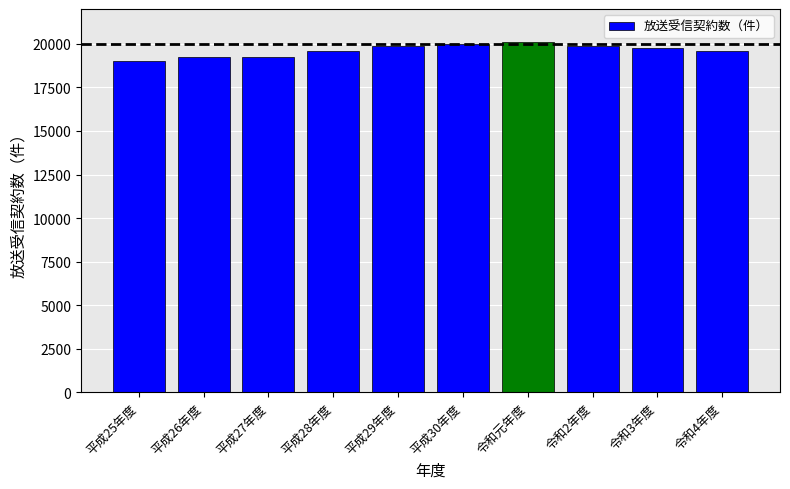

How many values are below 19764?

5